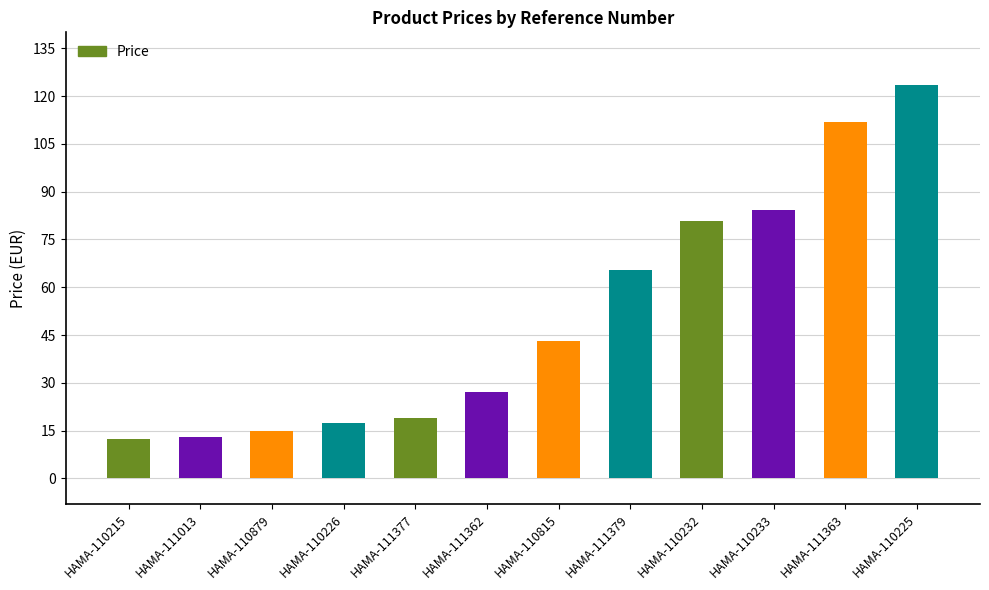

True or false: the data shows 61.1 at HAMA-110815.

False